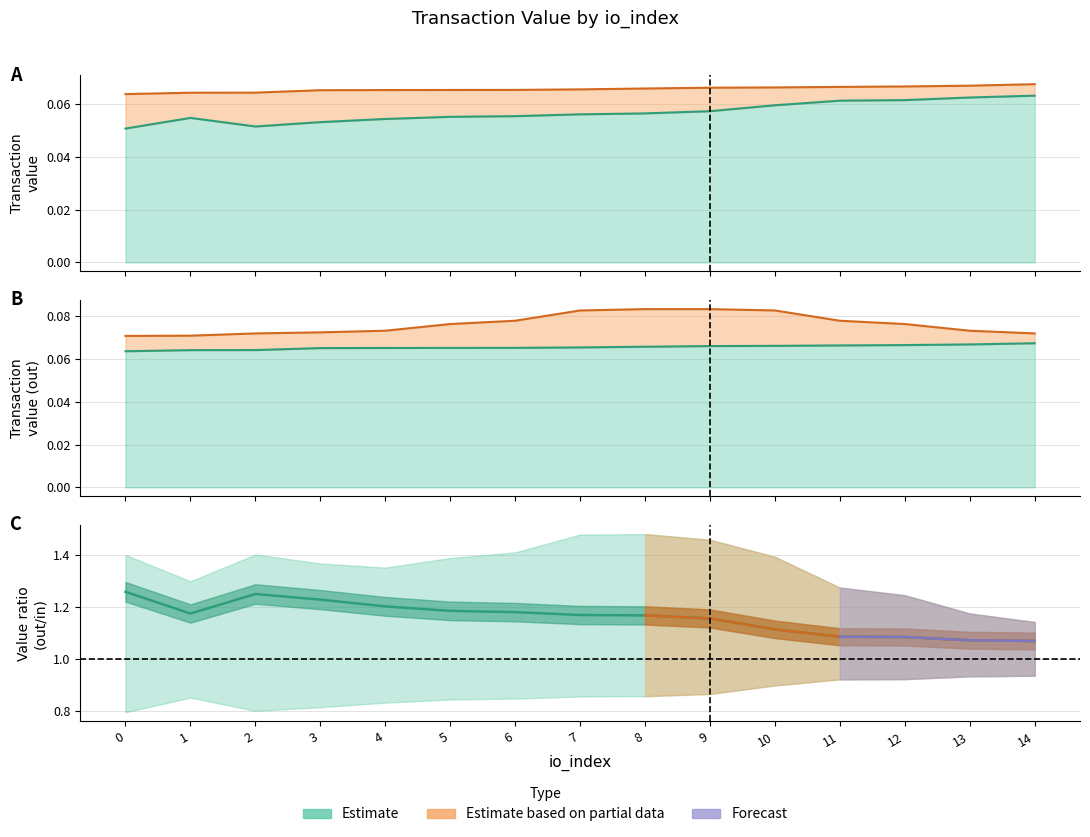

Does the chart display data point markers on the line(s)?

No